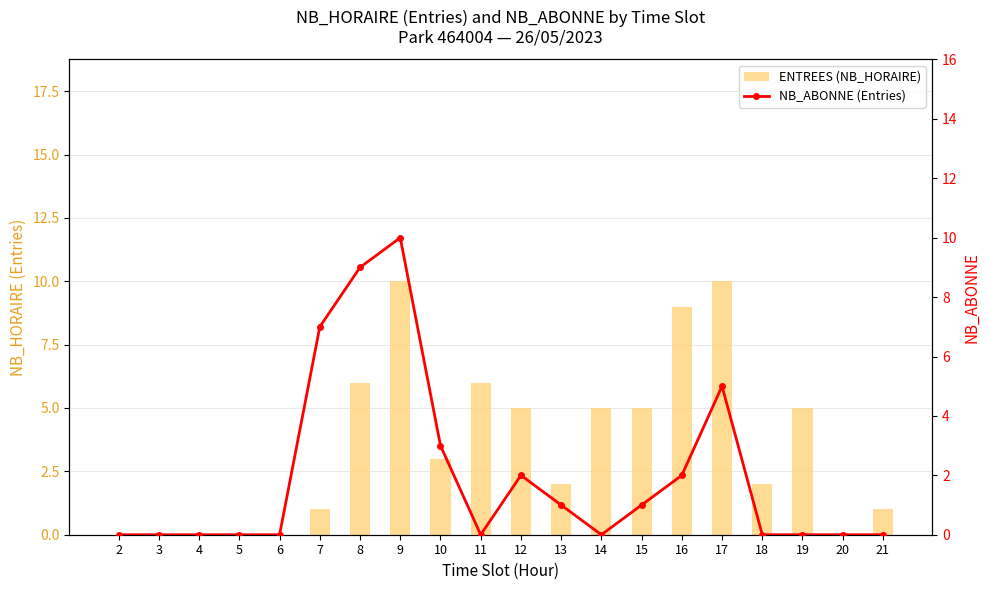

Rank the series by their average value, from lowest to highest.

NB_ABONNE (Entries), ENTREES (NB_HORAIRE)